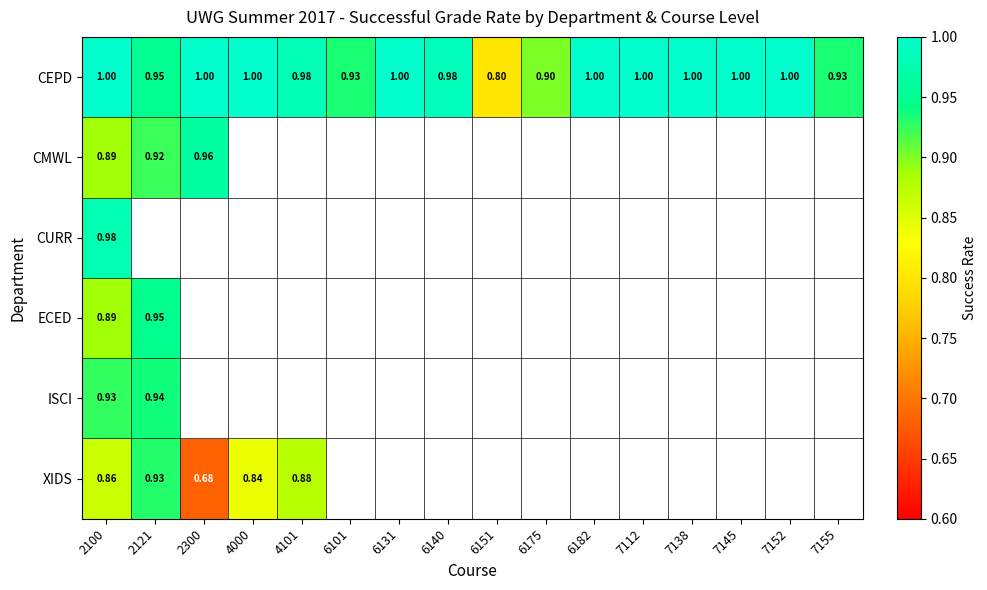

Which series has the largest total across all categories?

CEPD